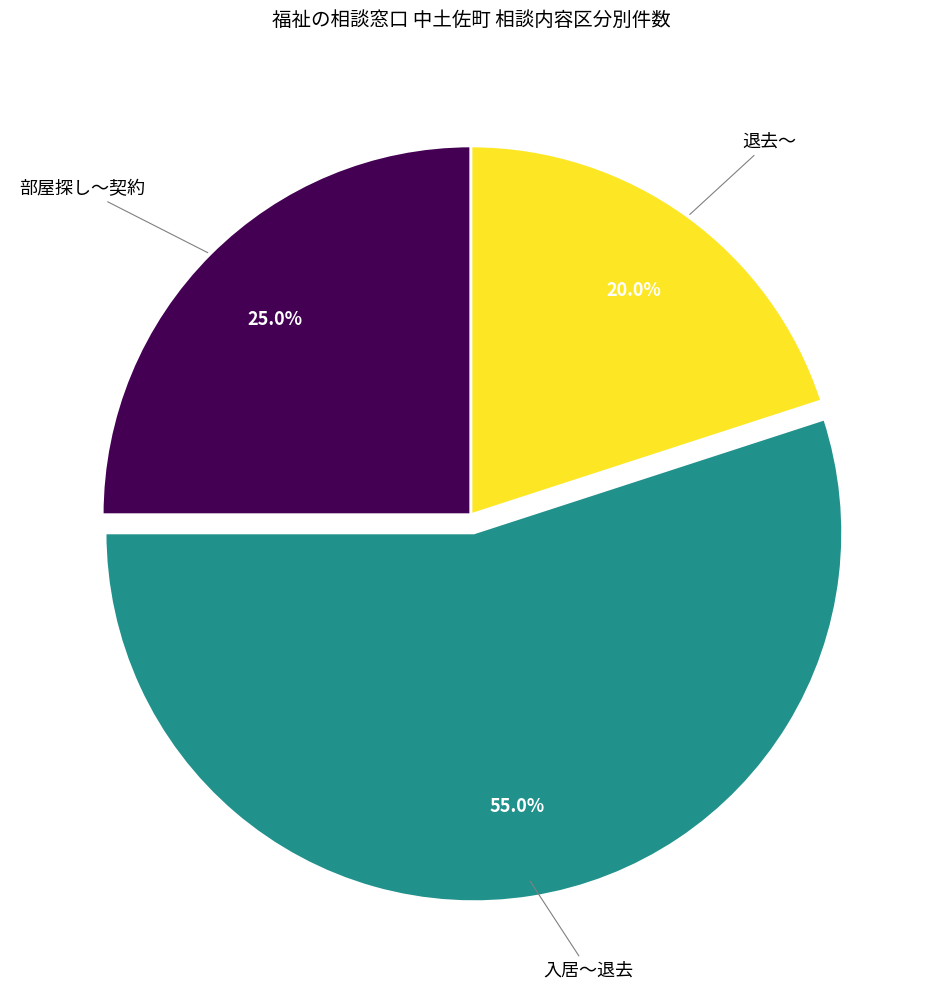

Is there any slice that represents more than half of the pie?

Yes